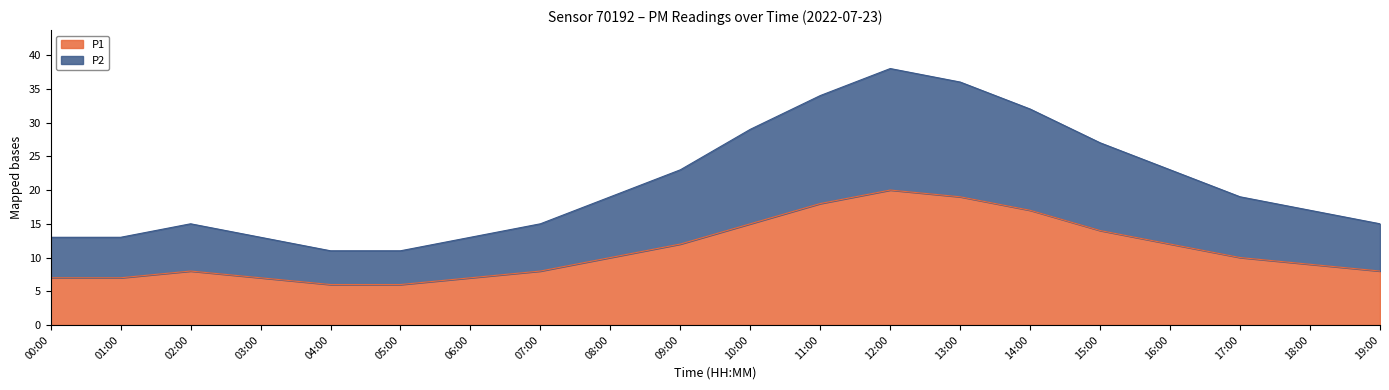

What is the value of the P1 point at the 18th from the left?

10